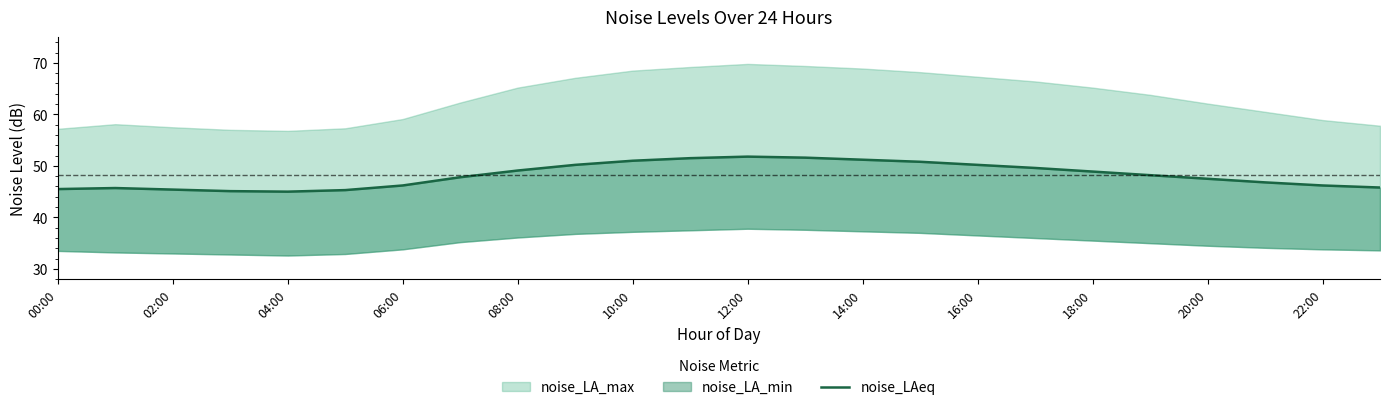

The value at 12:00 is 51.8. True or false?

True